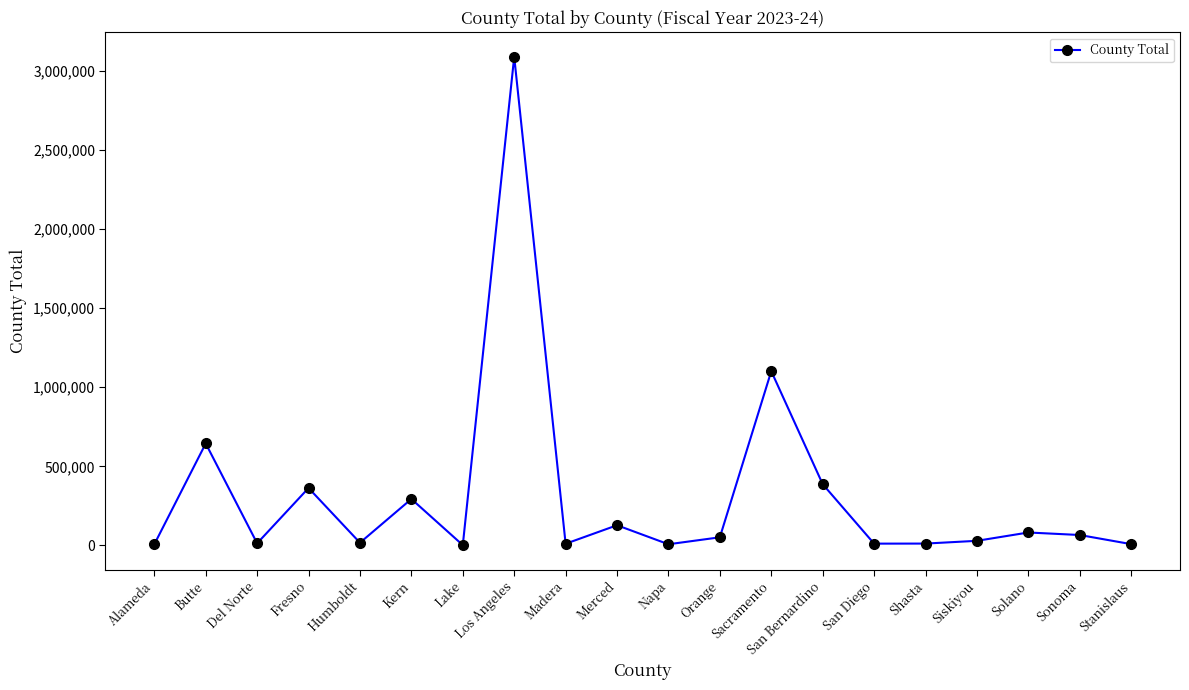

True or false: the data has more than 2 interior local peaks.

True